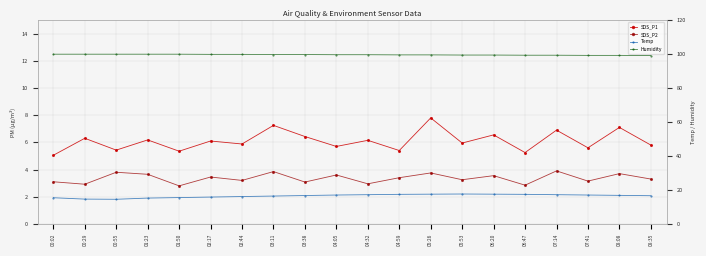

How many data points in Temp are less than 16?

6